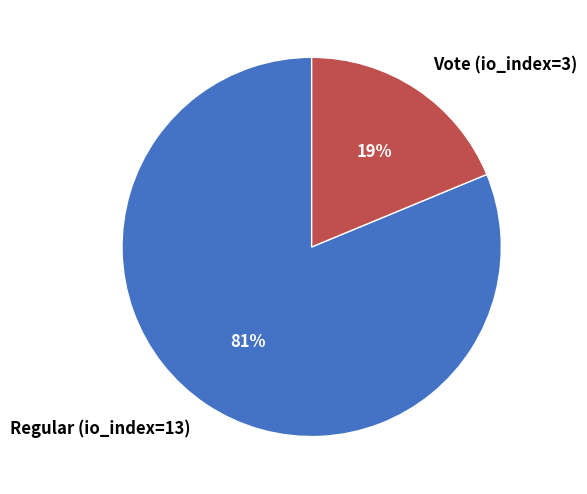

The Regular (io_index=13) slice represents 71% of the pie. True or false?

False